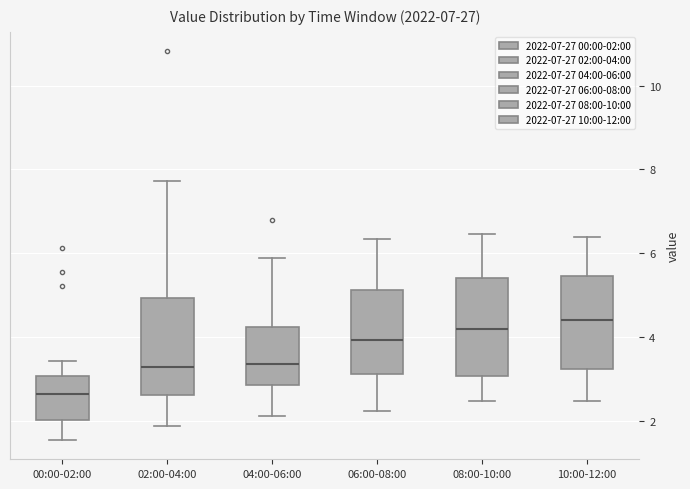

Which box's median line is the highest?

10:00-12:00